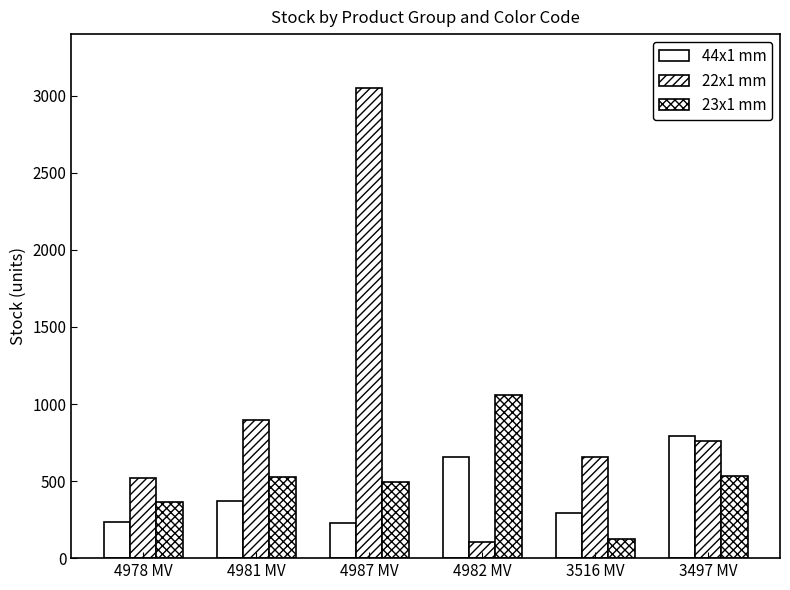

What is the spread (max minus min) of values at 4981 MV?

522